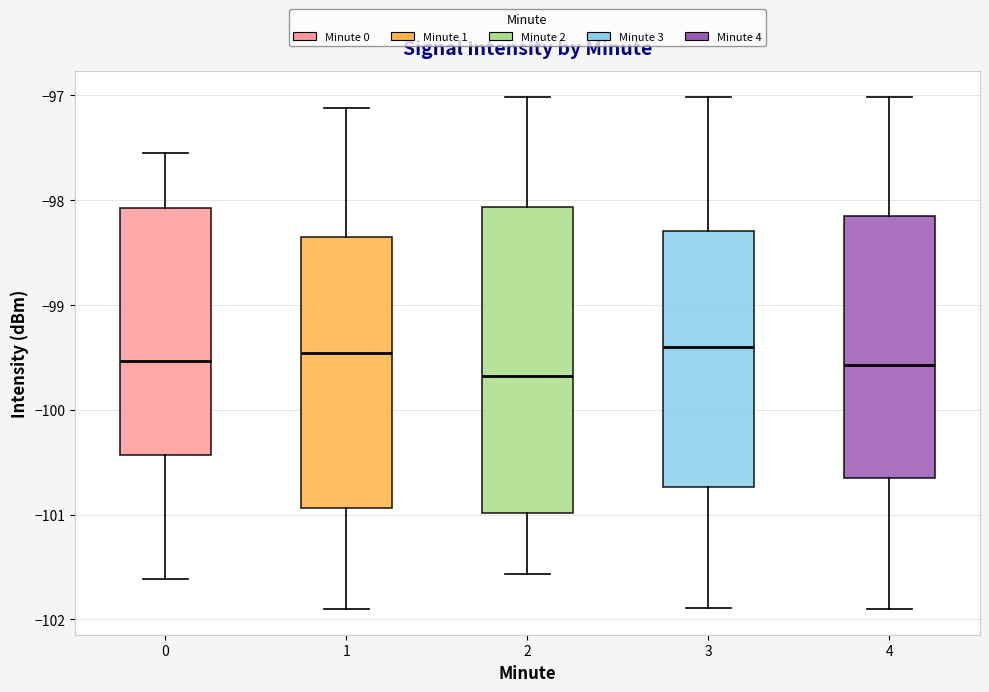

Where does the median line of the box at x = 2 sit on the y-axis? The values are not printed on the chart, so give them approximately, as read against the axis.

-99.7